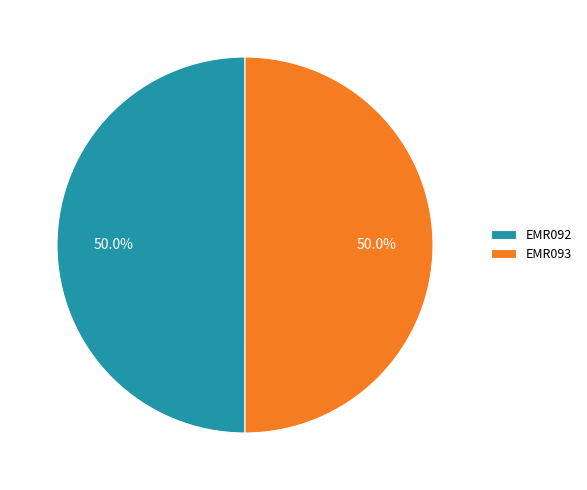

What percentage do EMR093 and EMR092 together represent?

100.0%